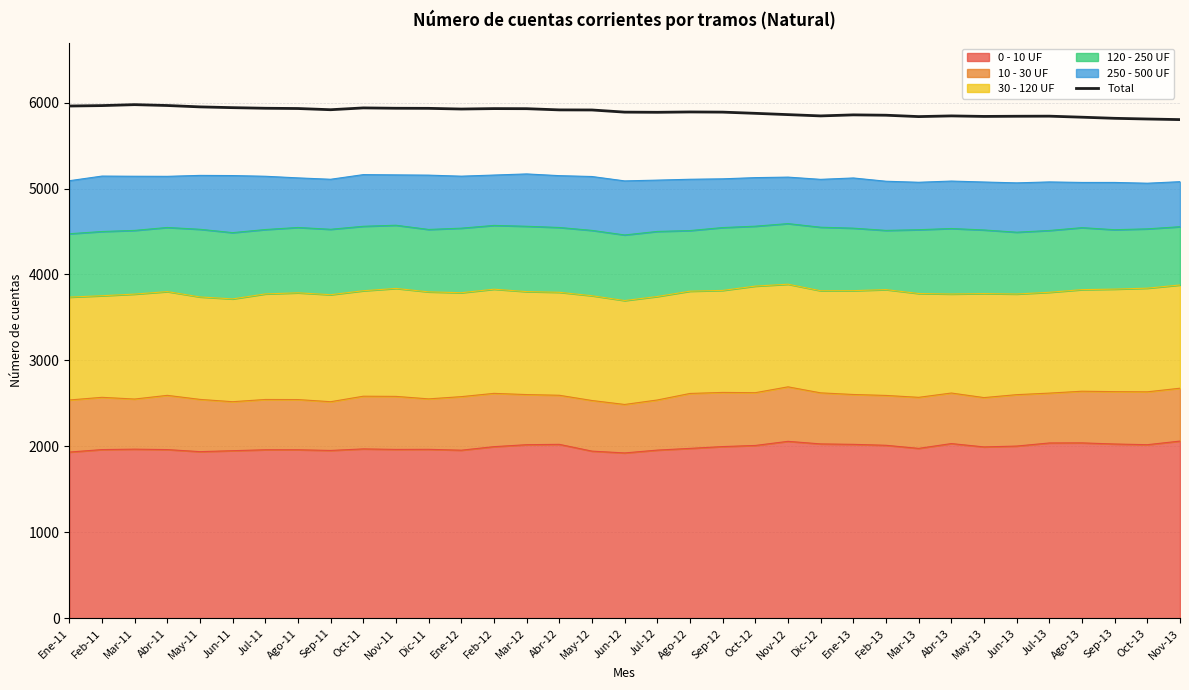

How many points are lower than both their immediate neighbors (excluding endpoints)?

6